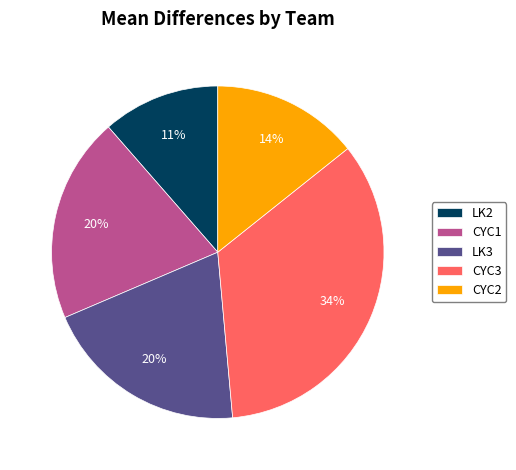

True or false: LK3 accounts for 20% of the total.

True